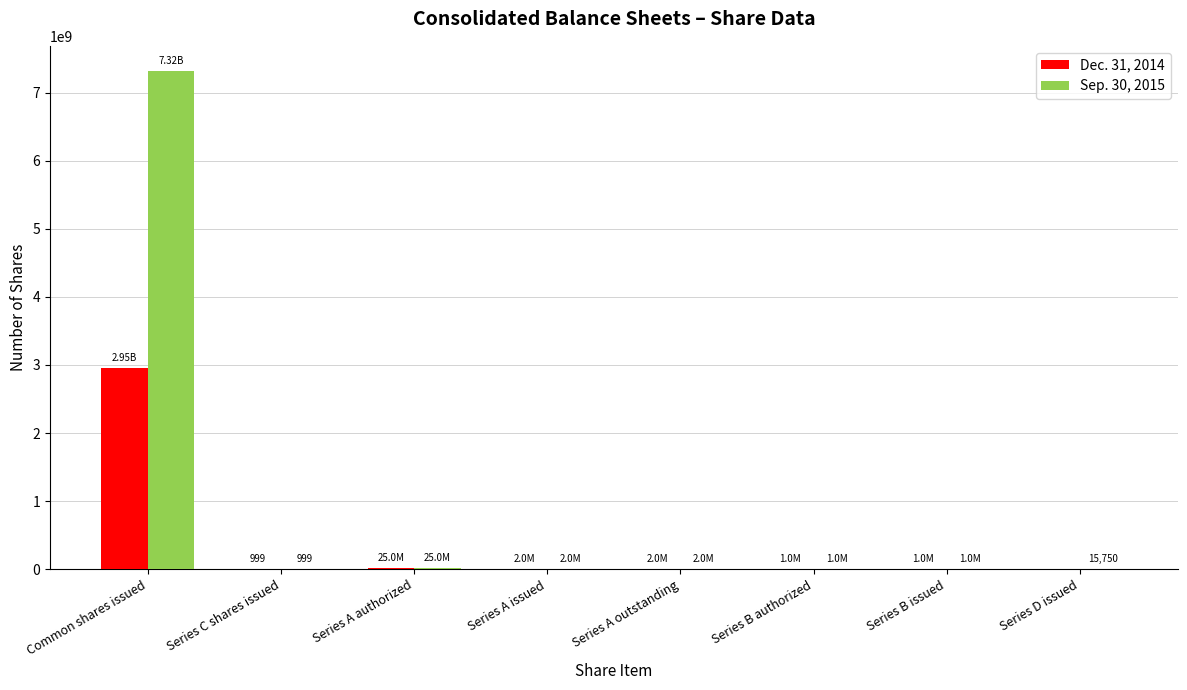

Is the value of Sep. 30, 2015 at Common shares issued greater than the value of Dec. 31, 2014 at Series A issued?

Yes